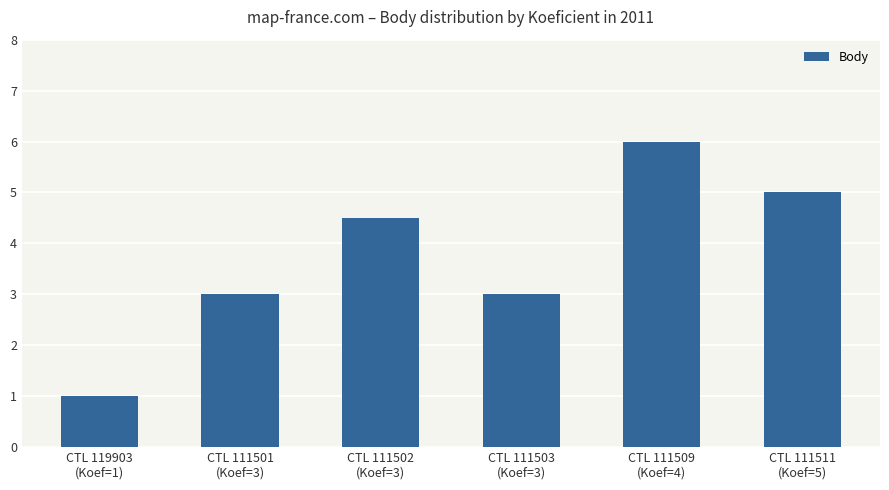

Reading left to right, what are all the values shown in this chart?

CTL 119903
(Koef=1)=1.0	CTL 111501
(Koef=3)=3.0	CTL 111502
(Koef=3)=4.5	CTL 111503
(Koef=3)=3.0	CTL 111509
(Koef=4)=6.0	CTL 111511
(Koef=5)=5.0